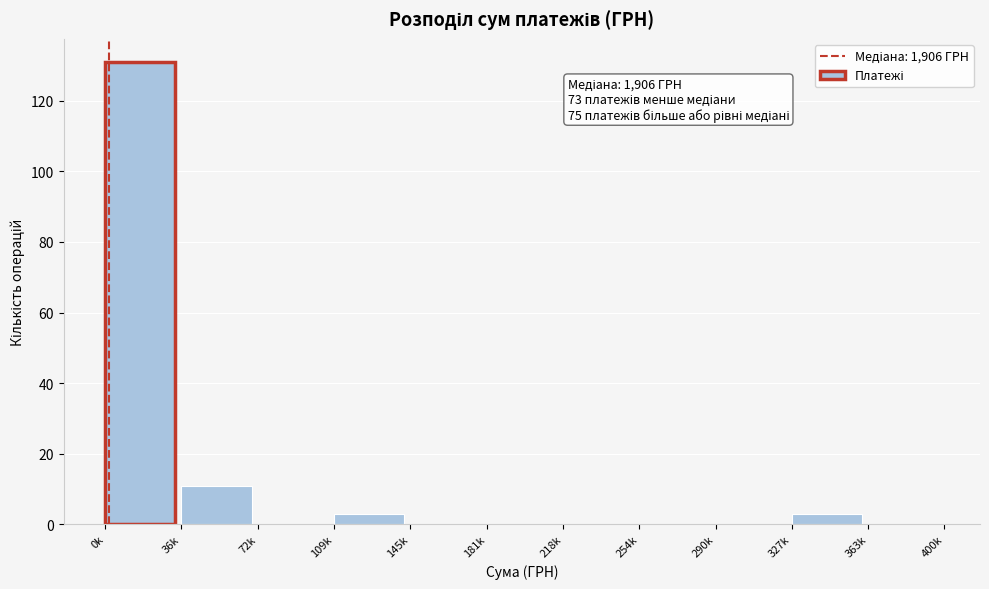

Reading left to right, transcribe all the data shown in this chart.

0k=131	36k=11	72k=0	109k=3	145k=0	181k=0	218k=0	254k=0	290k=0	327k=3	363k=0